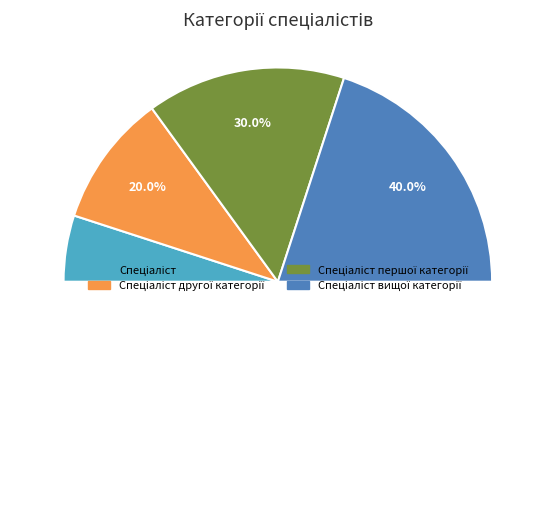

To the nearest percent, what is the combined percentage of Спеціаліст and Спеціаліст вищої категорії?

50%